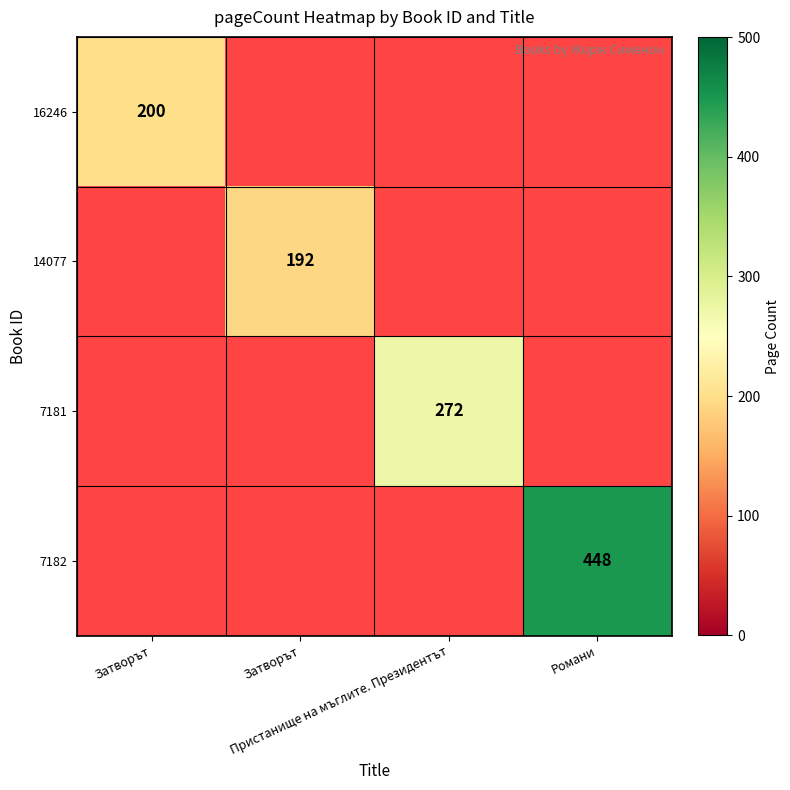

Which has a higher value, Затворът or Затворът?

Затворът